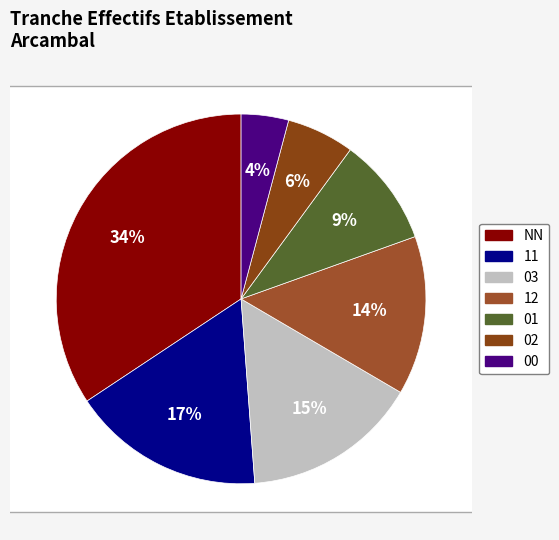

True or false: 12 accounts for 4% of the total.

False